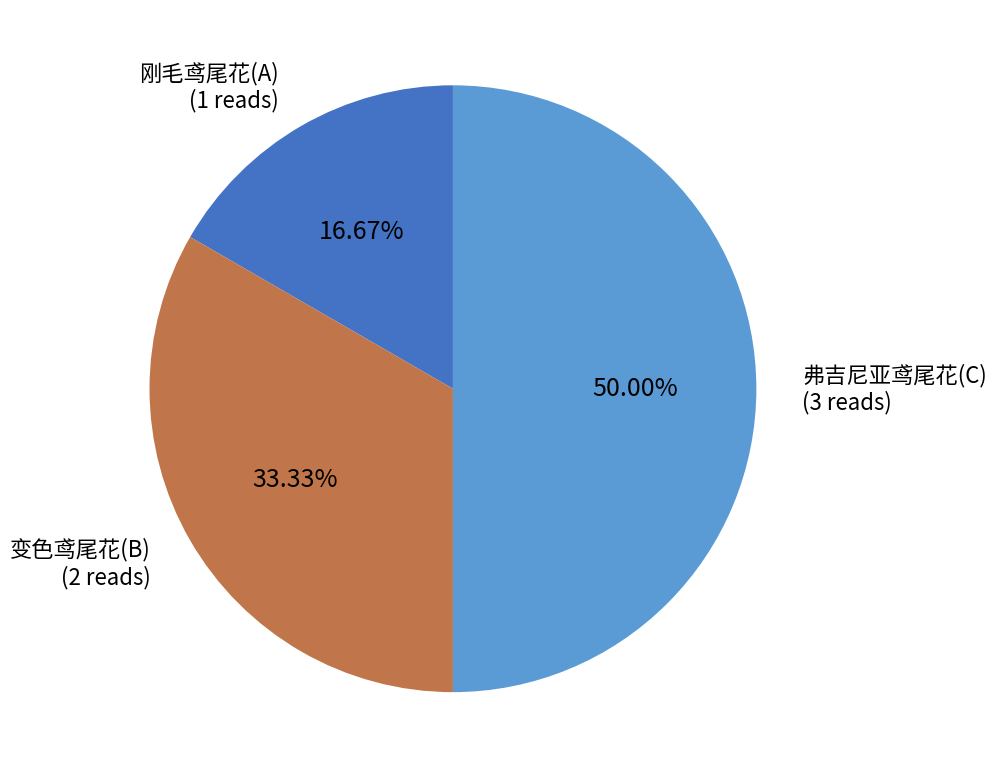

True or false: 刚毛鸢尾花(A) accounts for 9% of the total.

False